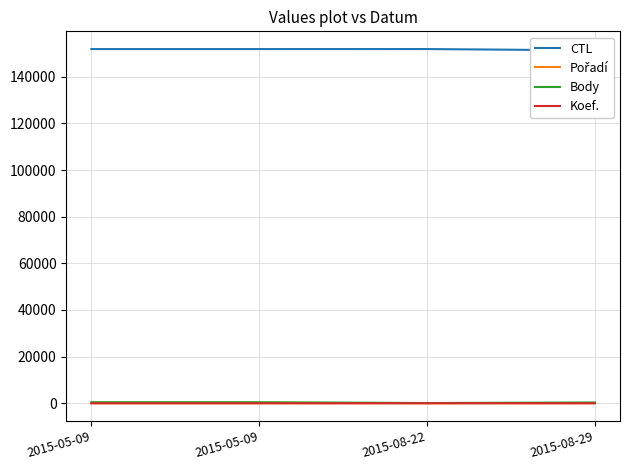

How many values in the CTL series are below 151901?

1